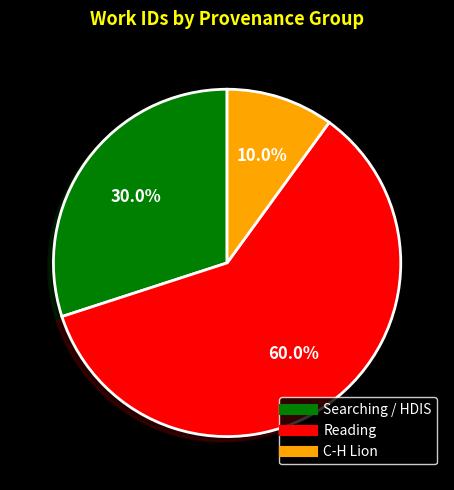

Does any single category account for the majority?

Yes